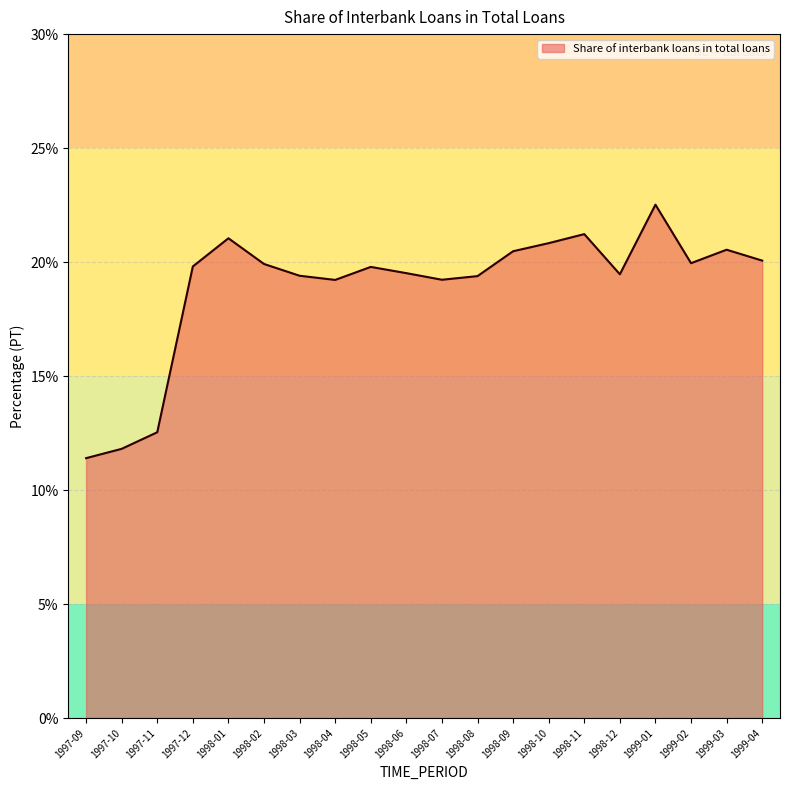

What position from the right is 1997-11?

18